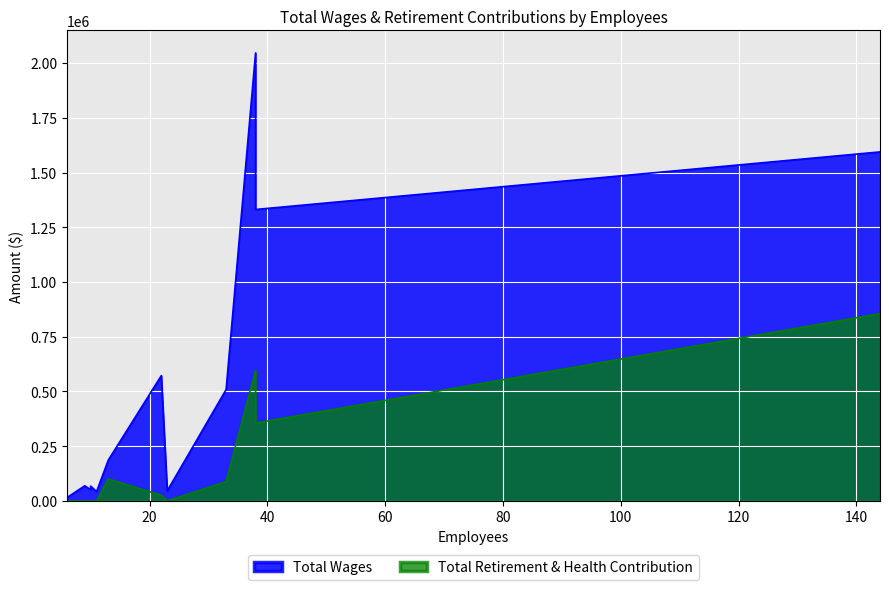

What are all the series names shown in the legend?

Total Wages, Total Retirement & Health Contribution